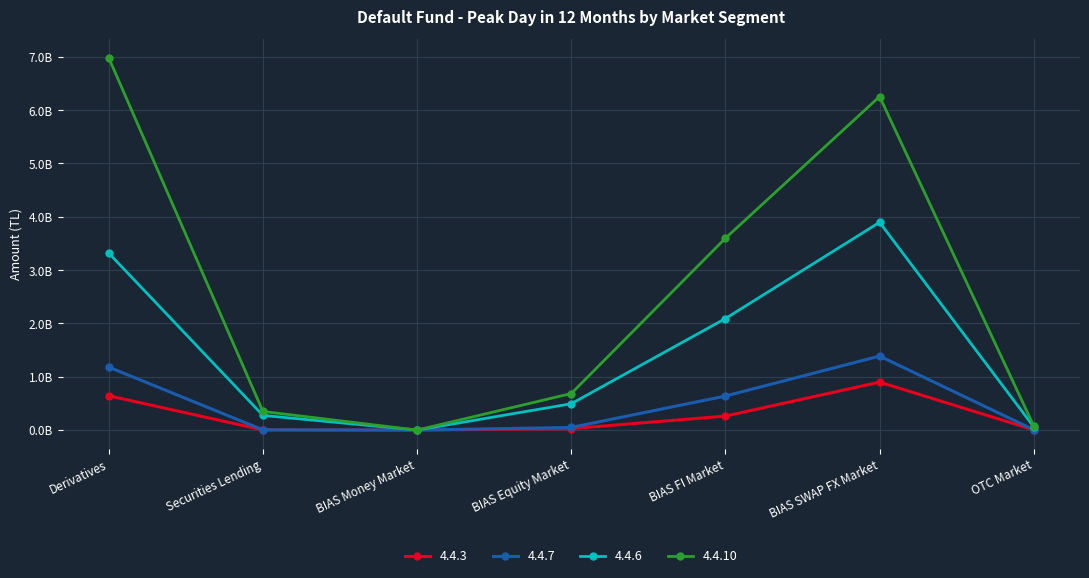

What are all the series names shown in the legend?

4.4.3, 4.4.7, 4.4.6, 4.4.10